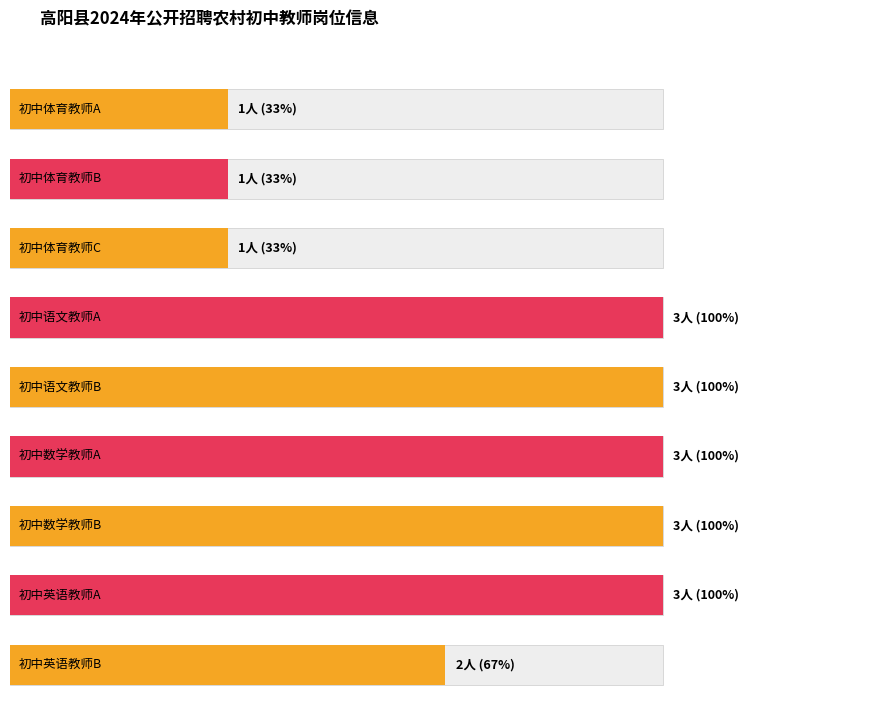

What is the approximate value of 招聘人数 at 初中英语教师A?

3